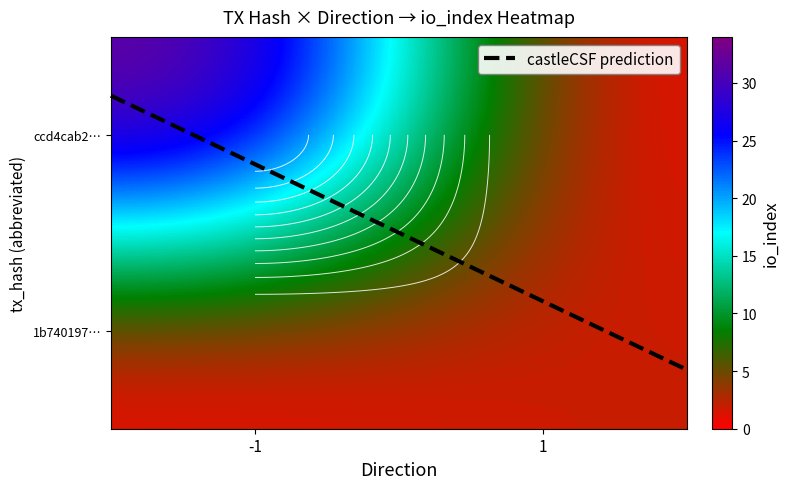

Between -1 and 1, which is larger?

-1